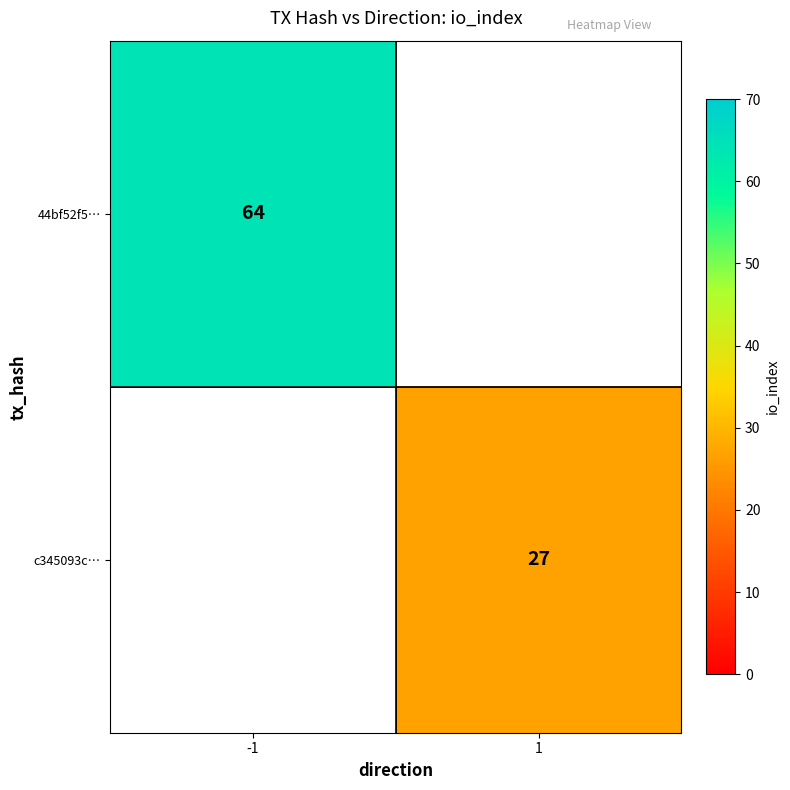

The value of c345093c… at 1 is 8. True or false?

False